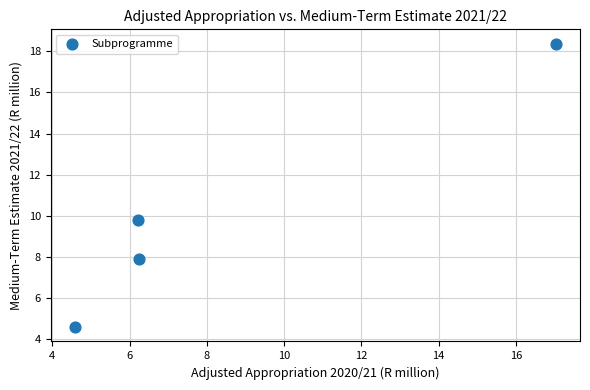

What is the average X value?

8.5